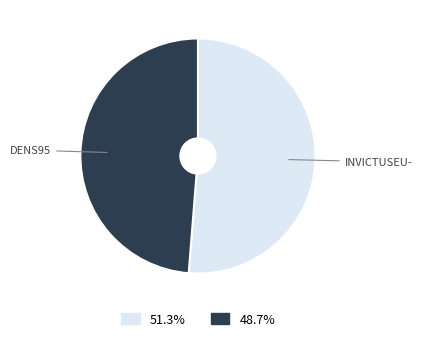

Does any single category account for the majority?

Yes